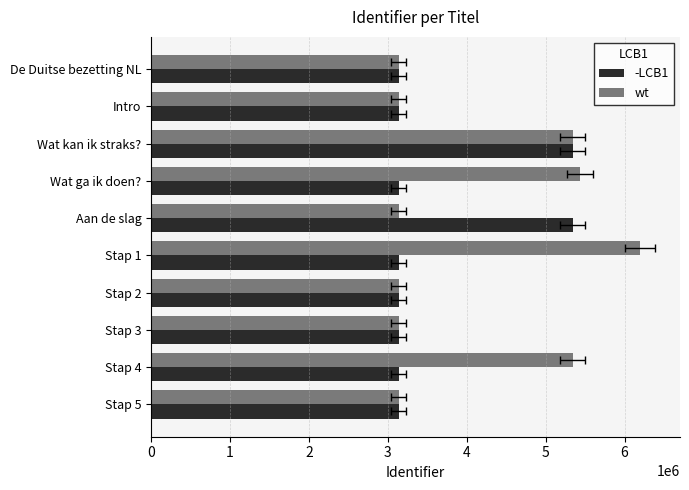

What is the total value across all series at Aan de slag?

8476494